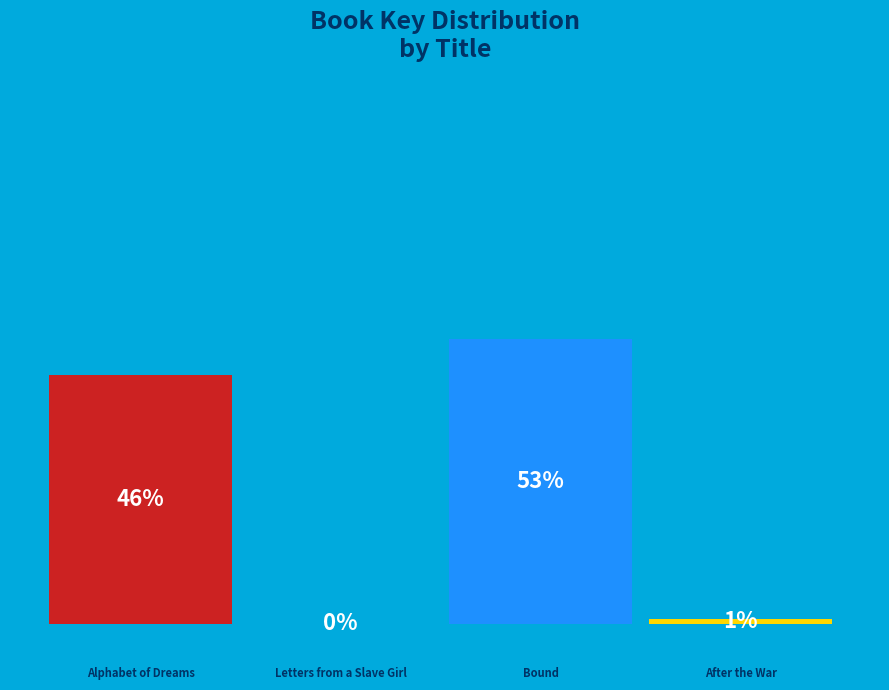

Does the chart contain stacked bars?

No